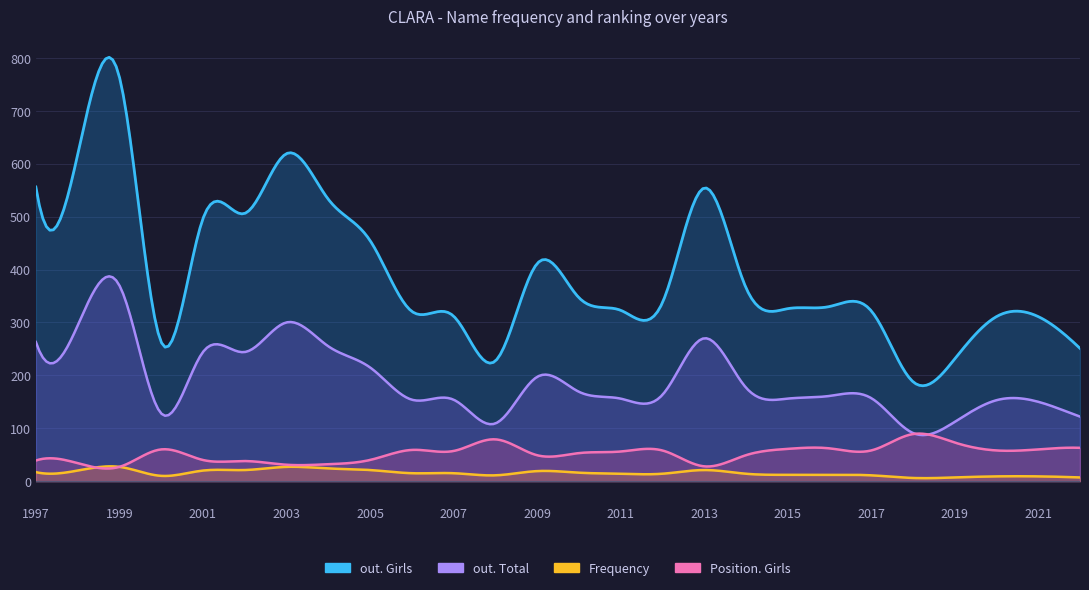

Reading left to right, transcribe all the data shown in this chart.

Frequency: 2022=7	2021=9	2020=9	2019=7	2018=6	2017=11	2016=12	2015=12	2014=14	2013=21	2012=14	2011=14	2010=16	2009=19	2008=11	2007=15	2006=15	2005=21	2004=24	2003=27	2002=21	2001=20	2000=10	1999=27	1998=20	1997=17
out. Girls: 2022=251	2021=311	2020=311	2019=231	2018=188	2017=322	2016=330	2015=326	2014=366	2013=554	2012=337	2011=323	2010=347	2009=411	2008=227	2007=312	2006=321	2005=455	2004=533	2003=619	2002=506	2001=496	2000=263	1999=764	1998=617	1997=556
out. Total: 2022=122	2021=150	2020=153	2019=112	2018=91	2017=157	2016=161	2015=156	2014=177	2013=270	2012=163	2011=156	2010=169	2009=197	2008=109	2007=154	2006=154	2005=215	2004=255	2003=300	2002=244	2001=244	2000=128	1999=370	1998=294	1997=263
Position. Girls: 2022=63	2021=60	2020=58	2019=73	2018=89	2017=58	2016=62	2015=61	2014=49	2013=28	2012=58	2011=56	2010=53	2009=49	2008=79	2007=57	2006=59	2005=40	2004=32	2003=31	2002=38	2001=40	2000=60	1999=27	1998=34	1997=39